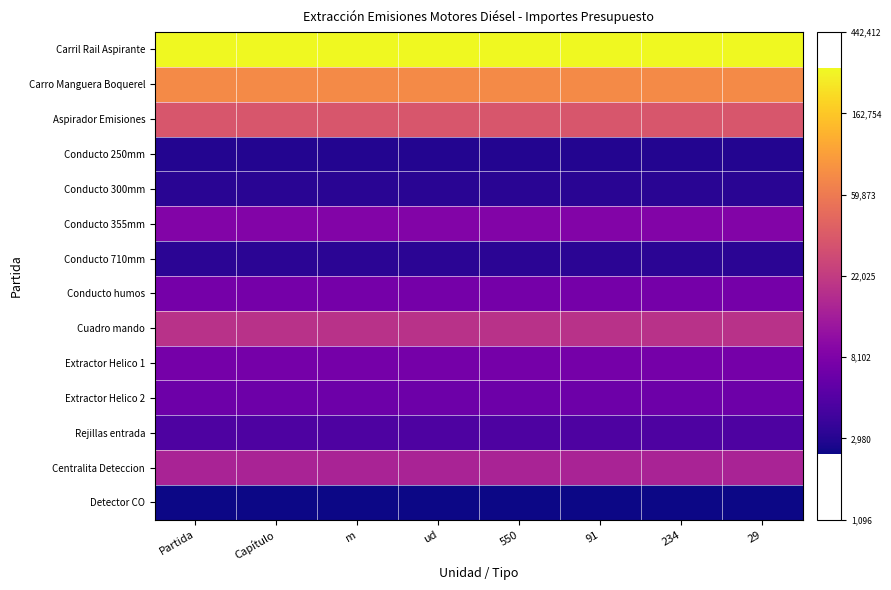

At how many categories does at least one series exceed 11?

8